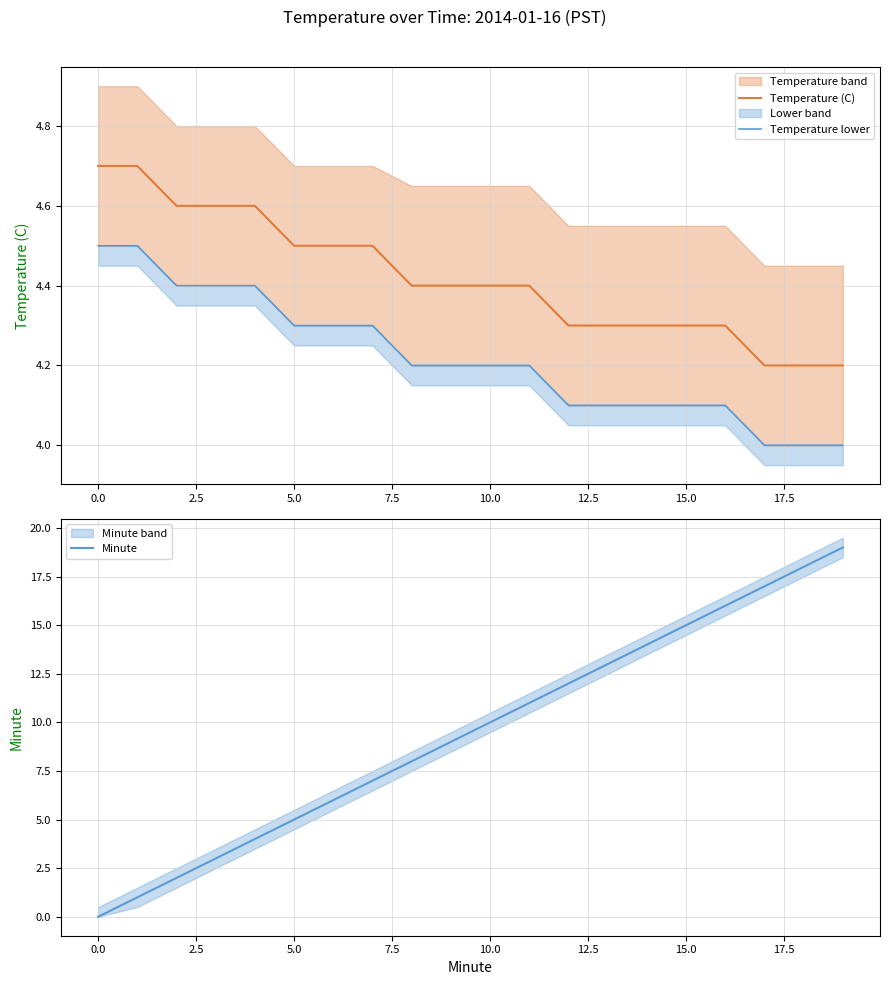

True or false: Temperature lower and Minute intersect in this chart.

True